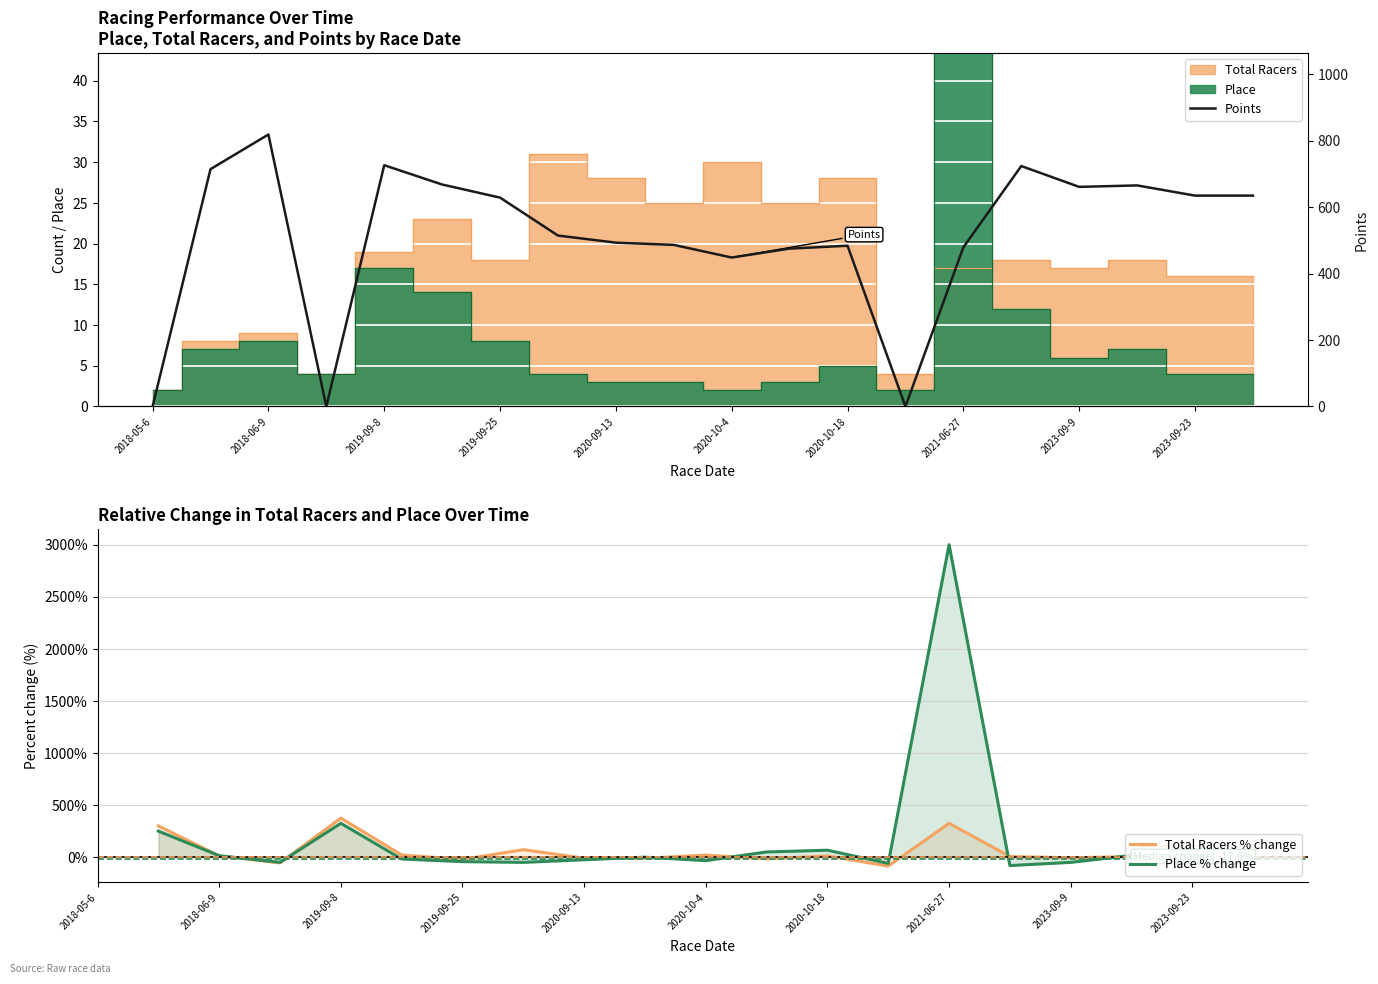

What is the highest value of the Points series?

818.2